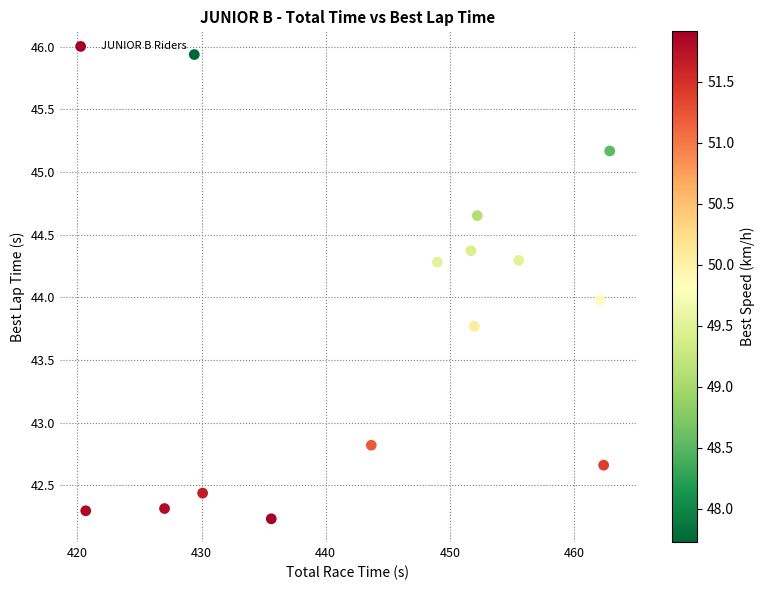

What is the range of X values (max minus min)?

42.2